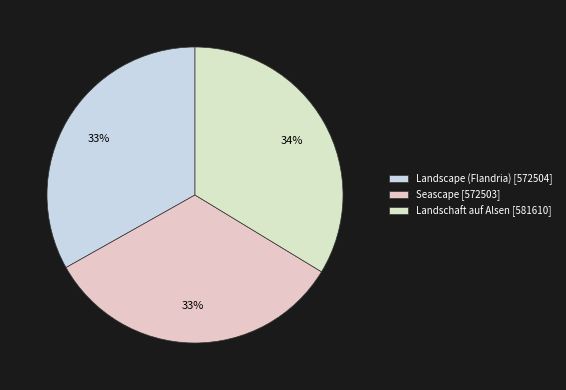

Count the number of slices in the pie.

3